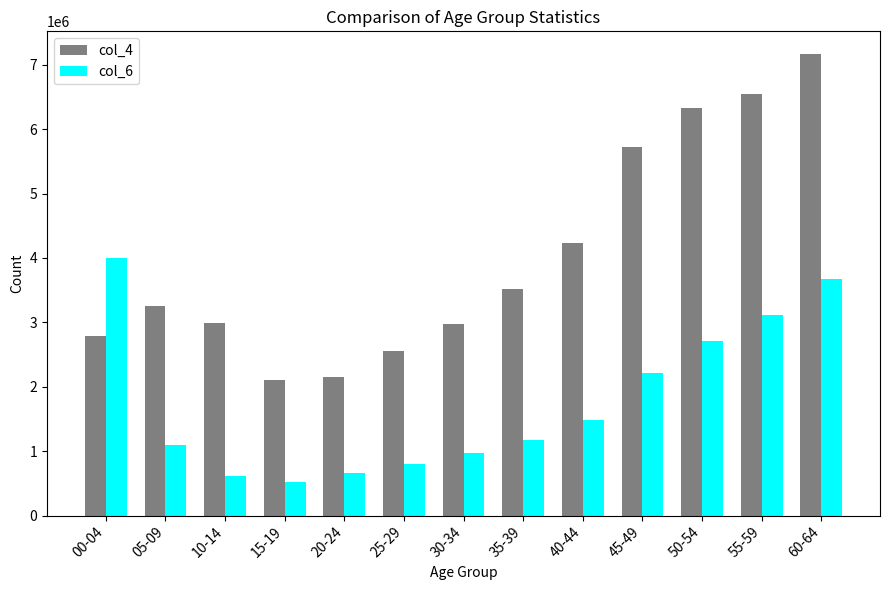

Which series changed the most between 20-24 and 50-54?

col_4